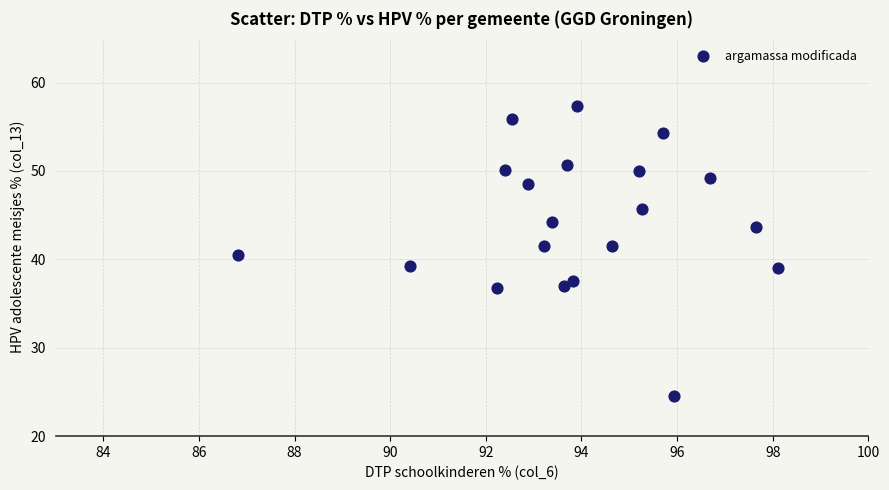

What is the range of X values (max minus min)?

11.3